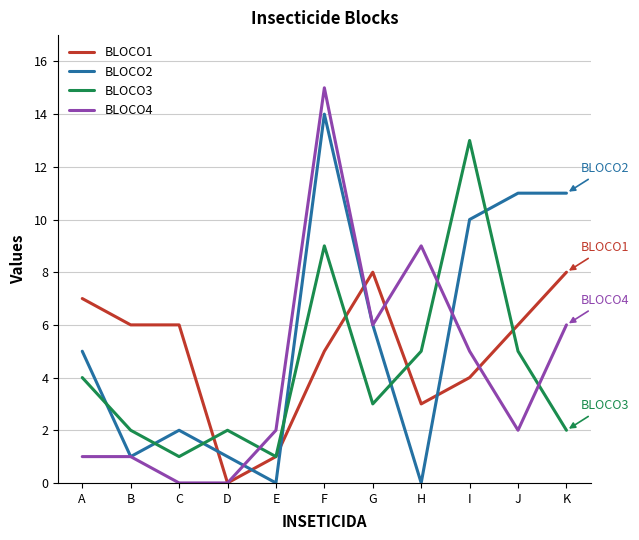

What is the difference between the second highest and second lowest values in the BLOCO2 series?

11